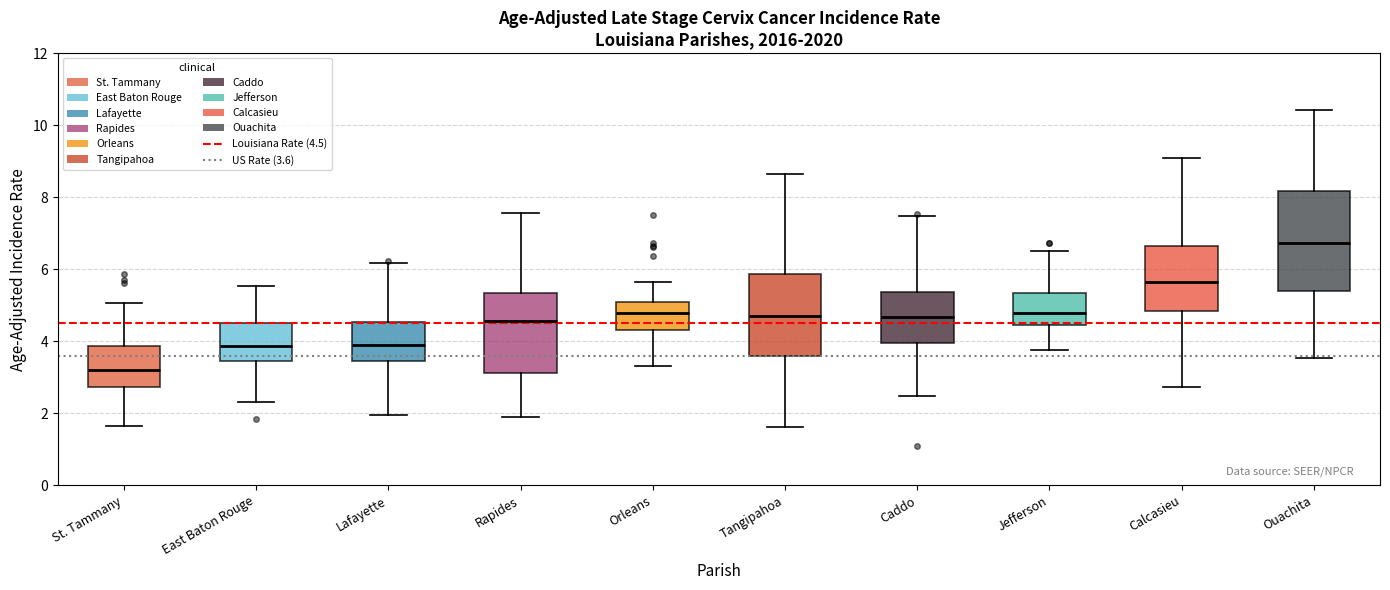

Reading left to right, read every box against the y-axis: the position of its median line, the range the box covers, and the ends of its whiskers. The values are not printed on the chart, so give them approximately, as read against the axis.

St. Tammany: median 3.2, box 2.8 to 3.8, whiskers 1.6 to 5.0
East Baton Rouge: median 3.8, box 3.4 to 4.6, whiskers 2.4 to 5.6
Lafayette: median 3.8, box 3.4 to 4.6, whiskers 2.0 to 6.2
Rapides: median 4.6, box 3.2 to 5.4, whiskers 1.8 to 7.6
Orleans: median 4.8, box 4.4 to 5.2, whiskers 3.4 to 5.6
Tangipahoa: median 4.6, box 3.6 to 5.8, whiskers 1.6 to 8.6
Caddo: median 4.6, box 4.0 to 5.4, whiskers 2.4 to 7.4
Jefferson: median 4.8, box 4.4 to 5.4, whiskers 3.8 to 6.4
Calcasieu: median 5.6, box 4.8 to 6.6, whiskers 2.8 to 9.0
Ouachita: median 6.8, box 5.4 to 8.2, whiskers 3.6 to 10.4